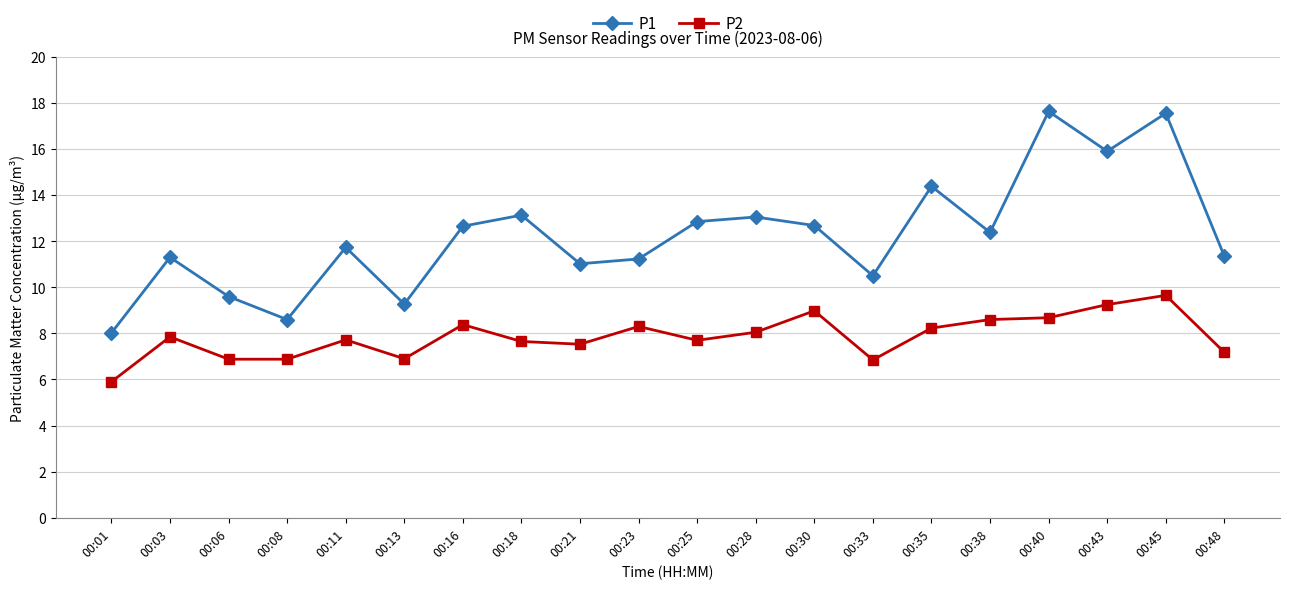

What is the difference between the P1 values at 00:30 and 00:43?

3.2